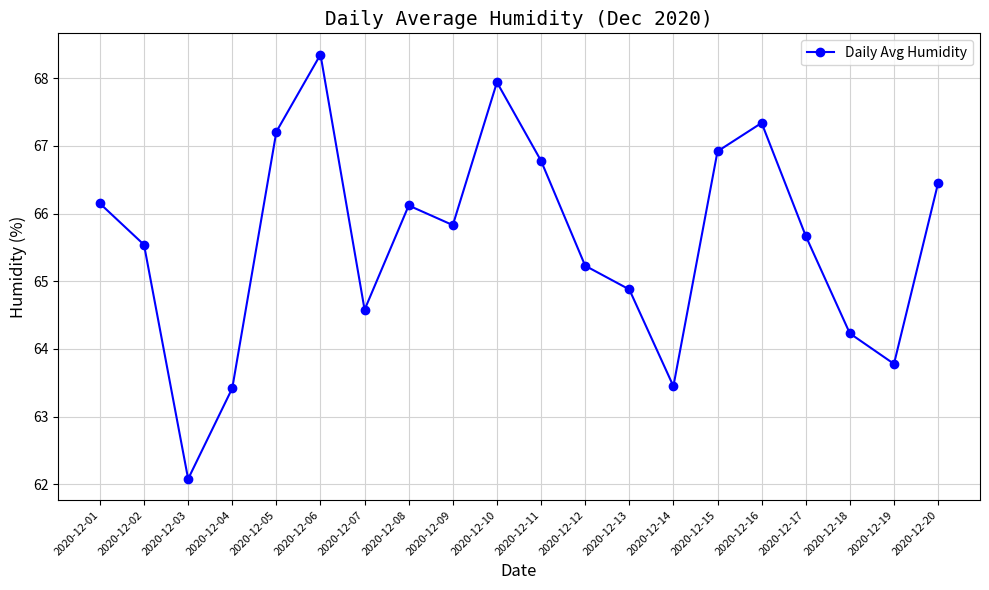

What is the value of the 11th point from the left?

66.8